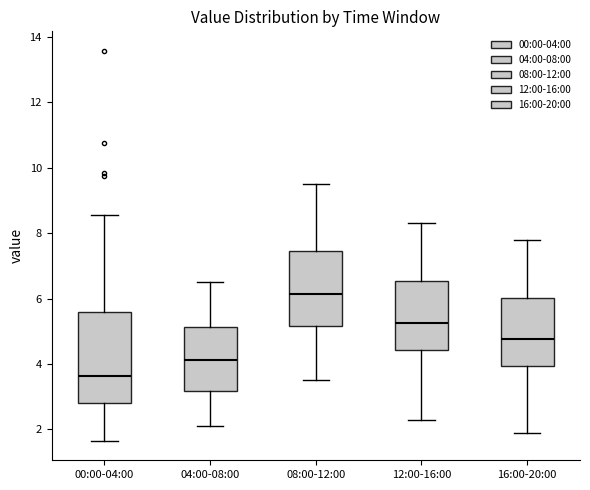

Comparing the boxes themselves (not the whiskers), which one is the tallest?

00:00-04:00